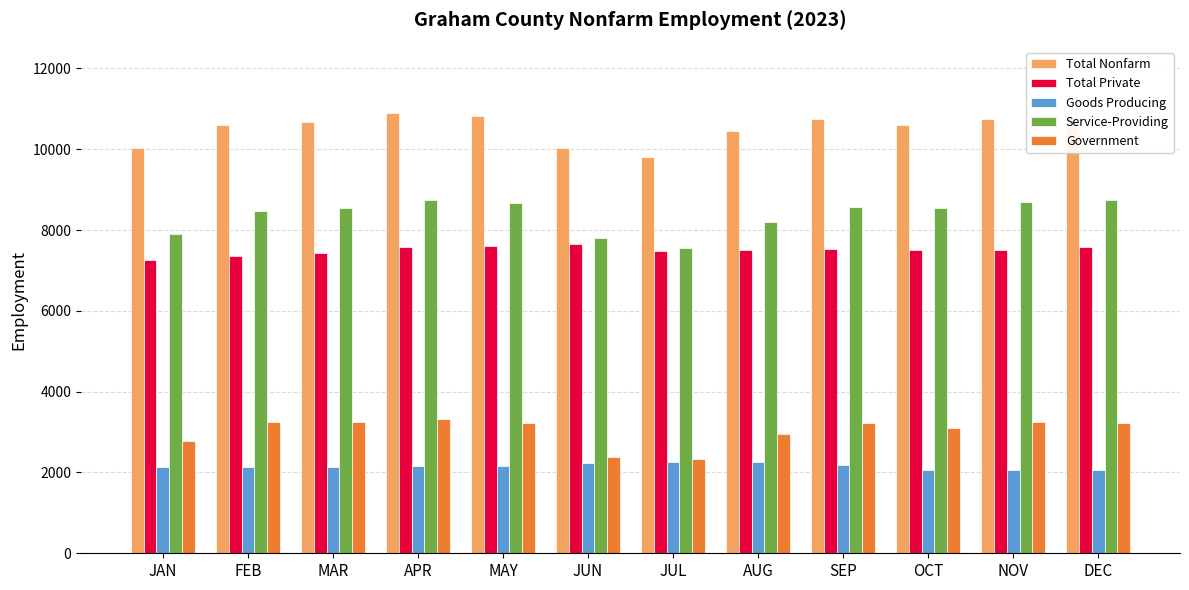

At FEB, list the series in order from smallest to largest.

Goods Producing, Government, Total Private, Service-Providing, Total Nonfarm